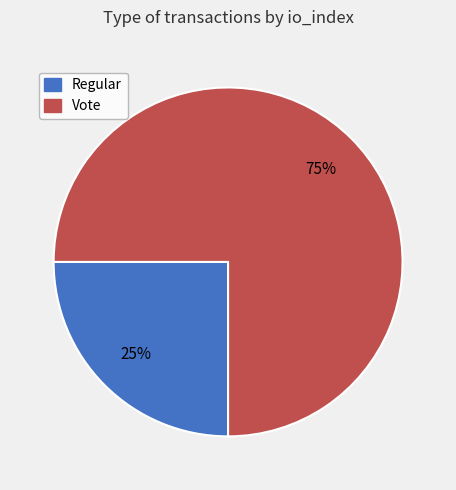

To the nearest percent, what is the combined percentage of Regular and Vote?

100%